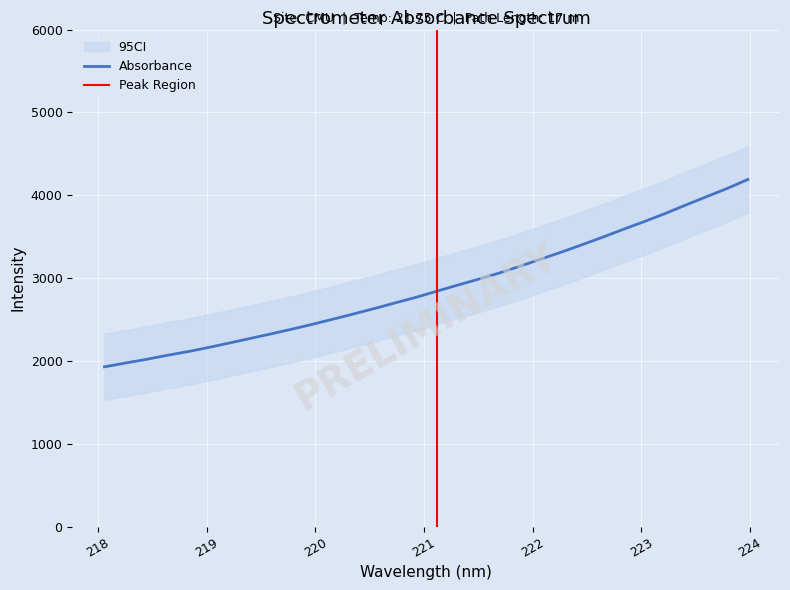

True or false: the data has more than 1 interior local peaks.

False